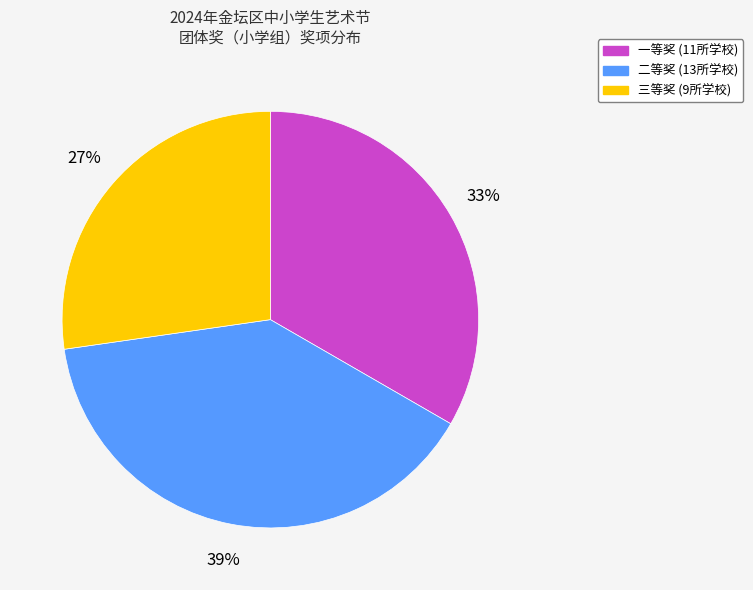

To the nearest percent, what is the difference between the 一等奖 and 三等奖 slice percentages?

6%